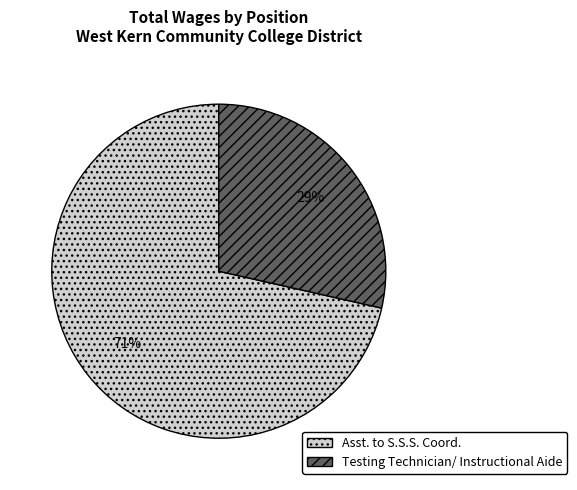

Rank the categories by value from highest to lowest.

Asst. to S.S.S. Coord., Testing Technician/ Instructional Aide